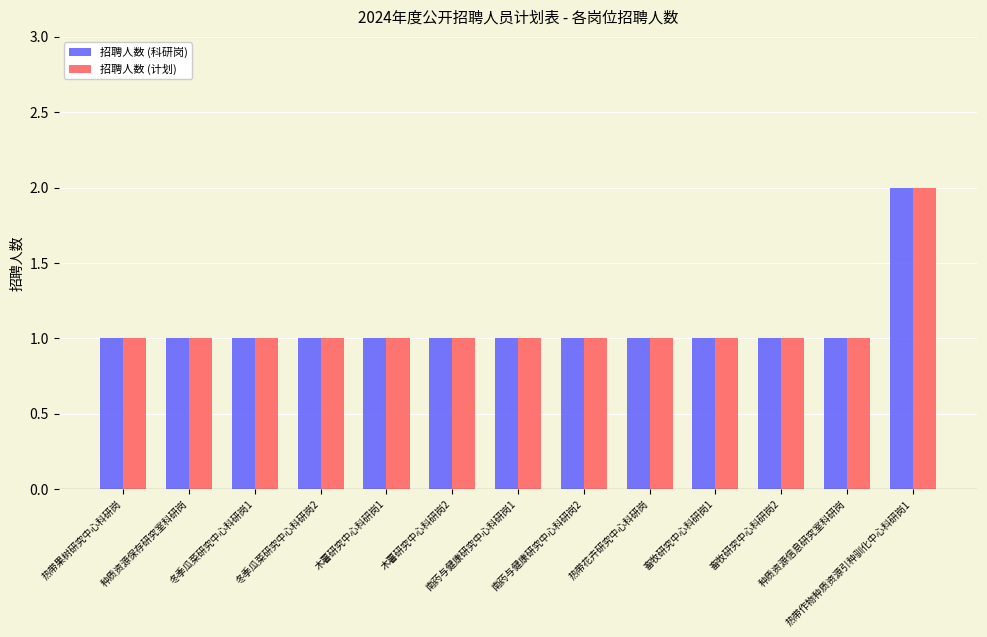

What is the label of the 3rd bar from the left?

冬季瓜菜研究中心科研岗1